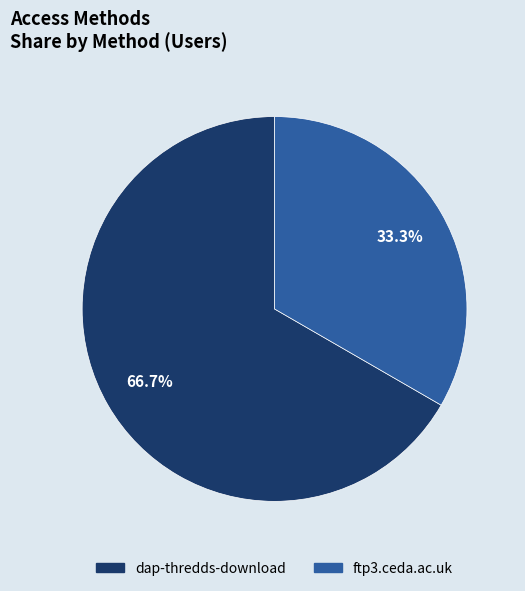

To the nearest percent, what percentage of the pie is dap-thredds-download?

67%